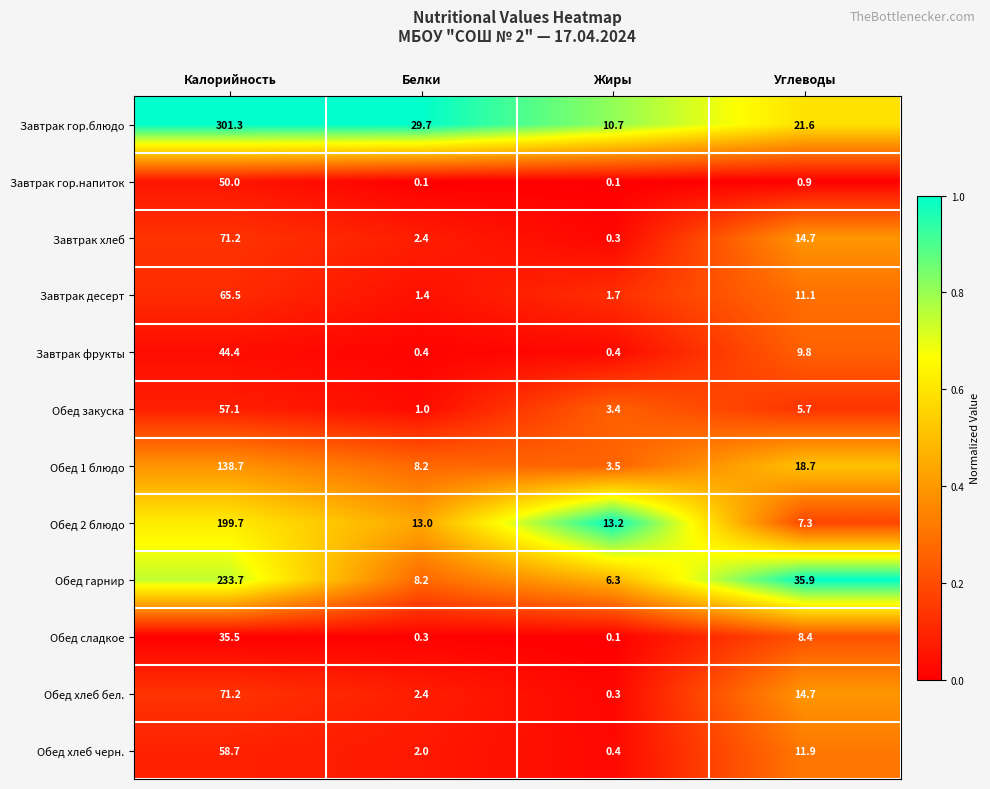

Rank the categories by Завтрак хлеб value from highest to lowest.

Калорийность, Углеводы, Белки, Жиры